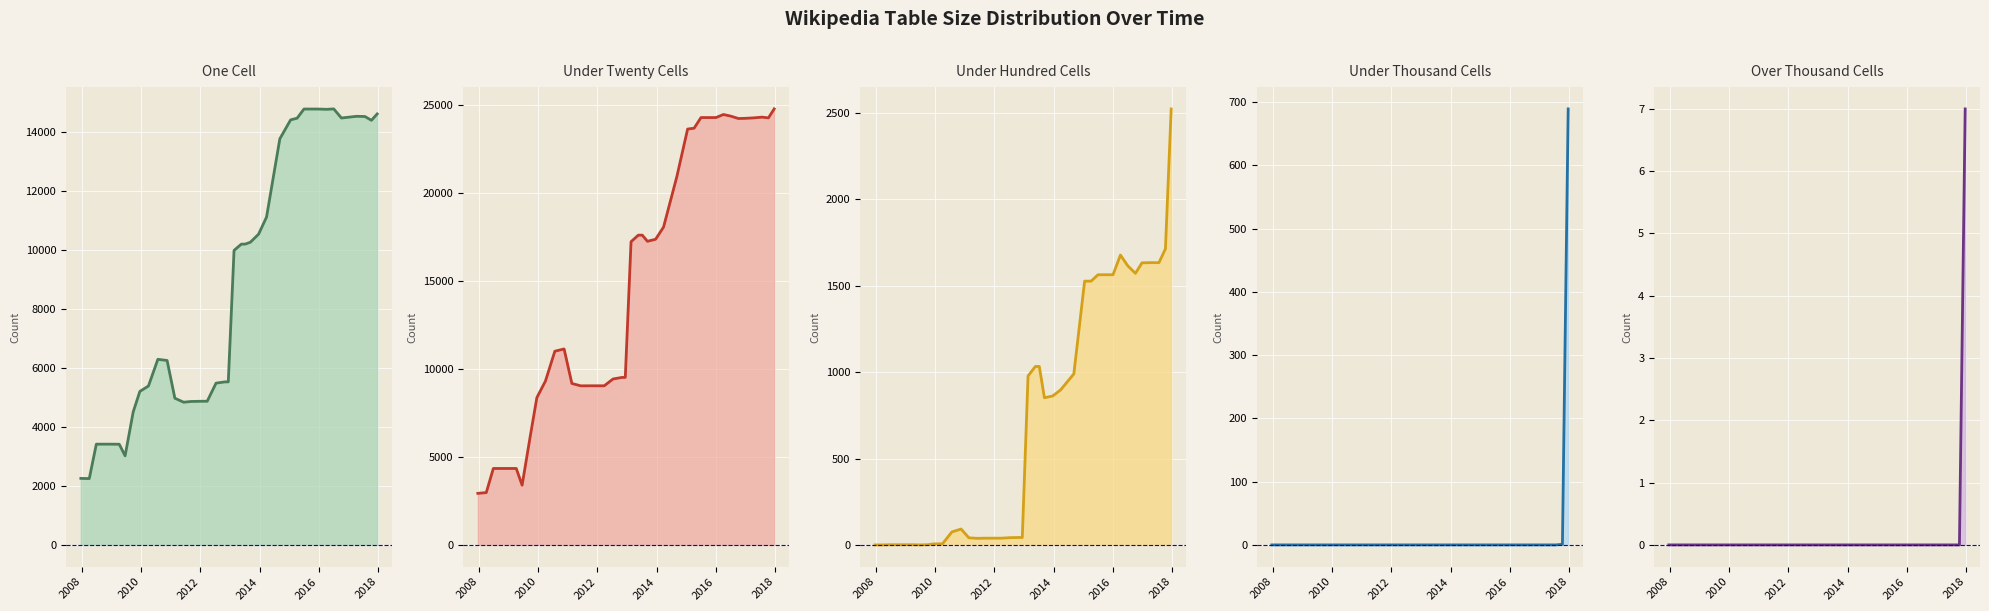

Count the number of categories in the chart.

40